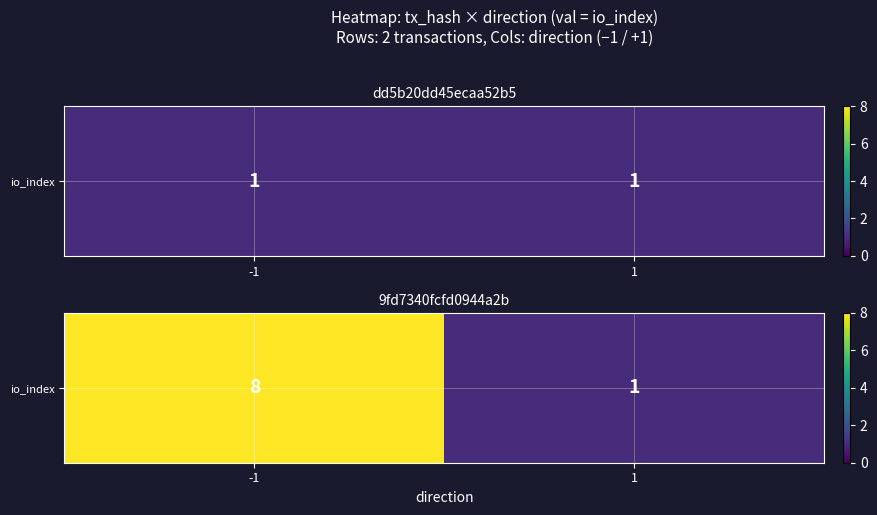

What is the greatest value displayed?

8